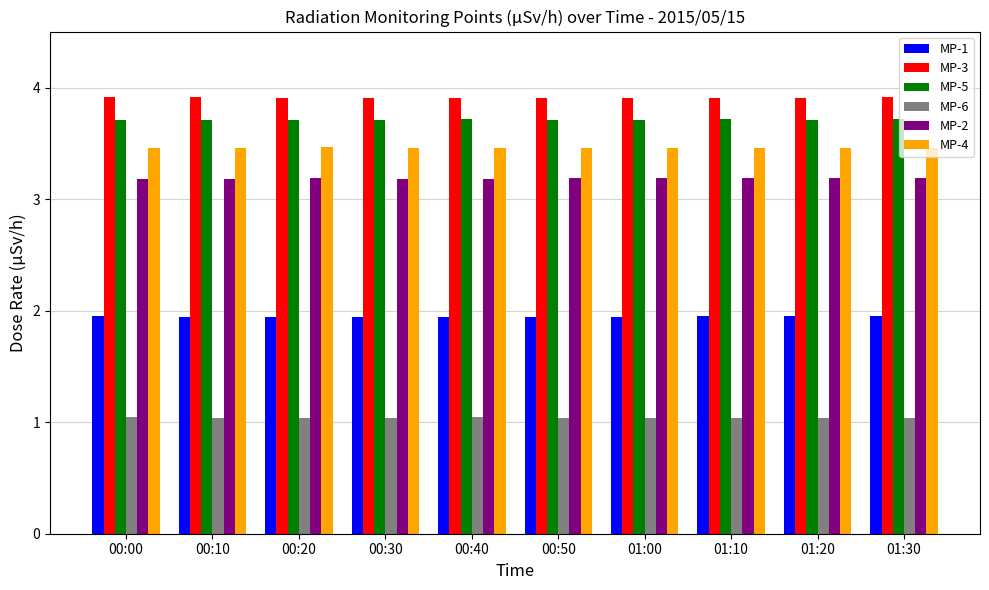

Rank the series by their maximum value, from lowest to highest.

MP-6, MP-1, MP-2, MP-4, MP-5, MP-3